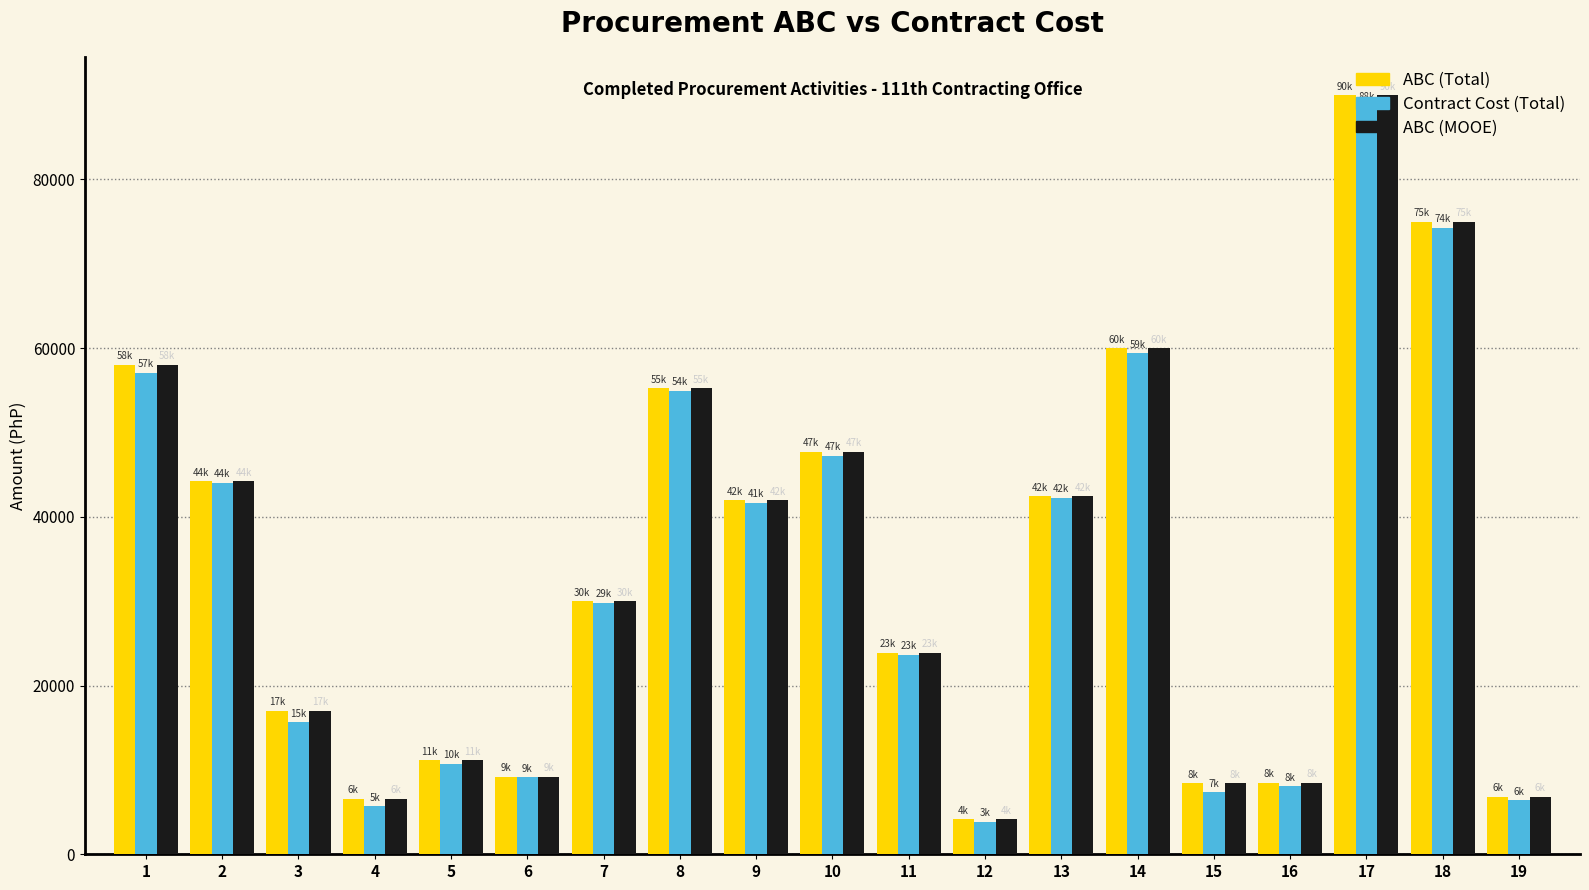

Does the chart contain any negative values?

No